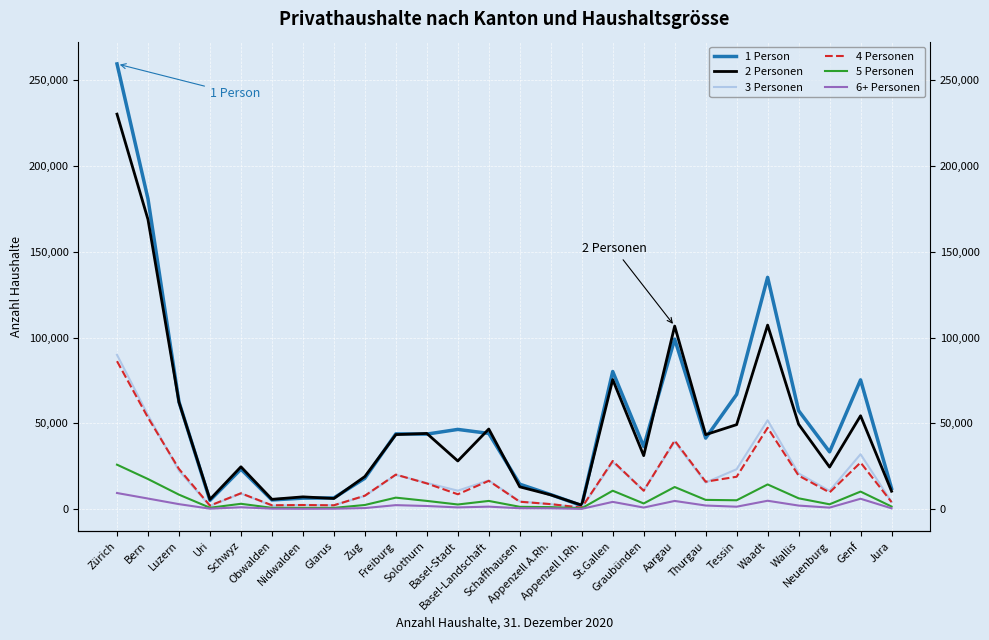

Reading right to left, transcribe all the data shown in this chart.

1 Person: 12076	75358	33387	57409	135120	66863	41414	99099	36483	80223	2048	8468	14546	44141	46476	43737	43876	18012	6514	6412	5353	23297	5084	62554	180824	259514
2 Personen: 10443	54426	24520	49496	107272	49254	43421	106705	31187	75524	2314	8327	13001	46696	28082	44127	43446	19012	6220	7155	5715	24692	5655	62330	168826	230234
3 Personen: 4186	32018	10657	20828	51818	23288	15502	39312	11017	27424	773	2873	4484	16741	10773	15255	19967	7681	2284	2461	2010	9162	1852	22384	54802	89940
4 Personen: 4105	27167	9734	19556	47421	18891	16004	39976	10718	28088	870	2932	4322	16501	8674	14989	20140	7842	2245	2400	2263	9248	2067	23436	53330	86244
5 Personen: 1524	10237	2829	6318	14405	5174	5395	12898	3307	10742	491	1177	1366	4788	2714	4801	6708	2425	733	758	769	3119	808	8448	17550	25920
6+ Personen: 480	6056	888	2085	4892	1425	2118	4779	930	4233	170	486	539	1455	1012	1827	2336	627	249	215	292	1095	275	2915	6183	9401